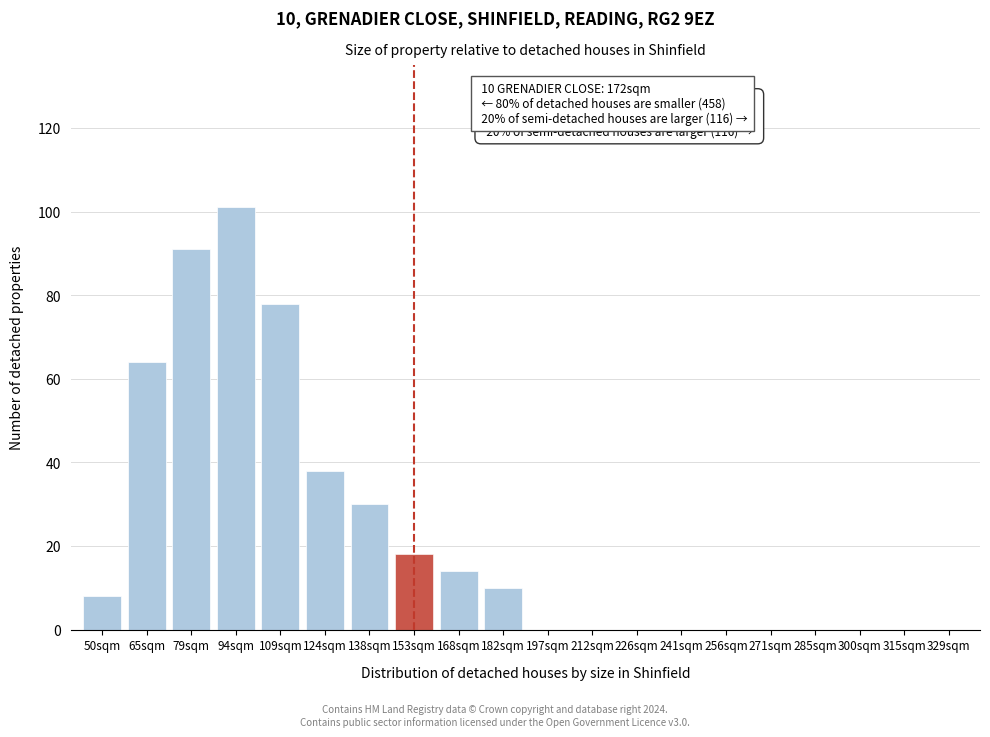

Reading left to right, what are all the values shown in this chart?

50sqm=8	65sqm=64	79sqm=91	94sqm=101	109sqm=78	124sqm=38	138sqm=30	153sqm=18	168sqm=14	182sqm=10	197sqm=0	212sqm=0	226sqm=0	241sqm=0	256sqm=0	271sqm=0	285sqm=0	300sqm=0	315sqm=0	329sqm=0